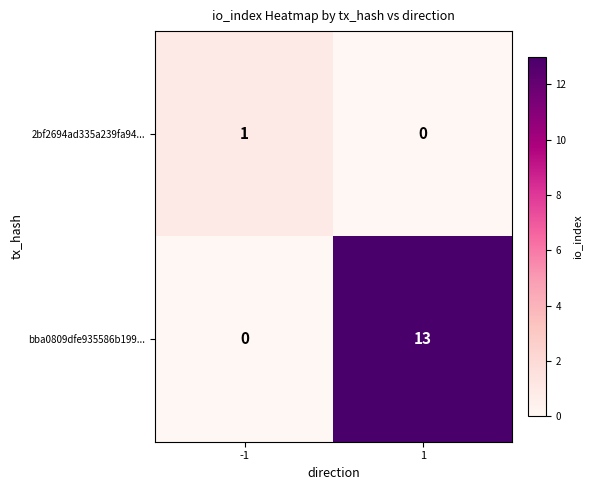

True or false: 2bf2694ad335a239fa94... has a value of 0 at -1.

False